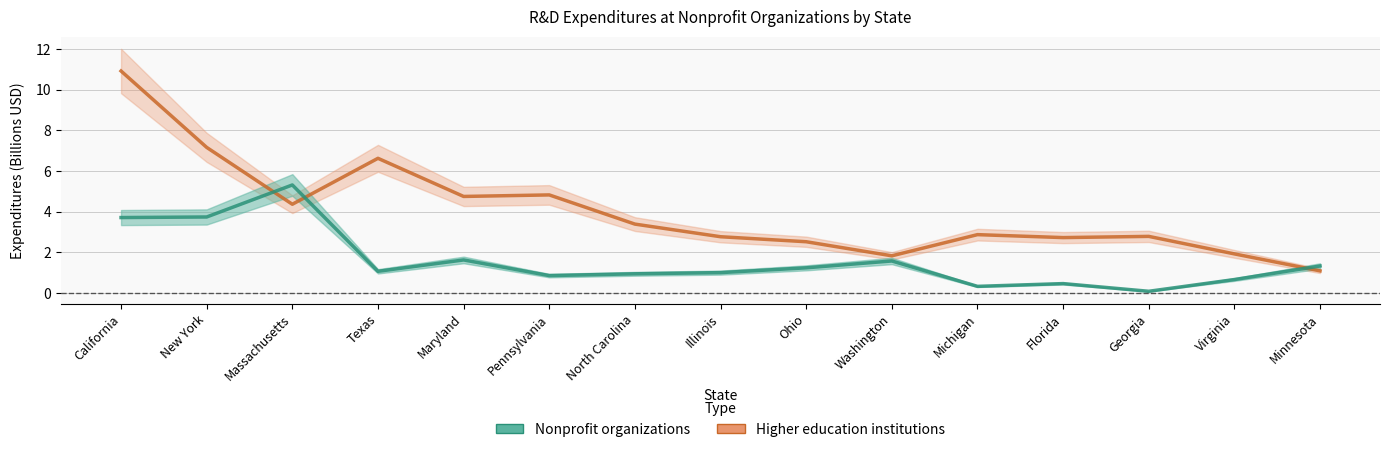

What is the label of the 5th point from the right?

Michigan